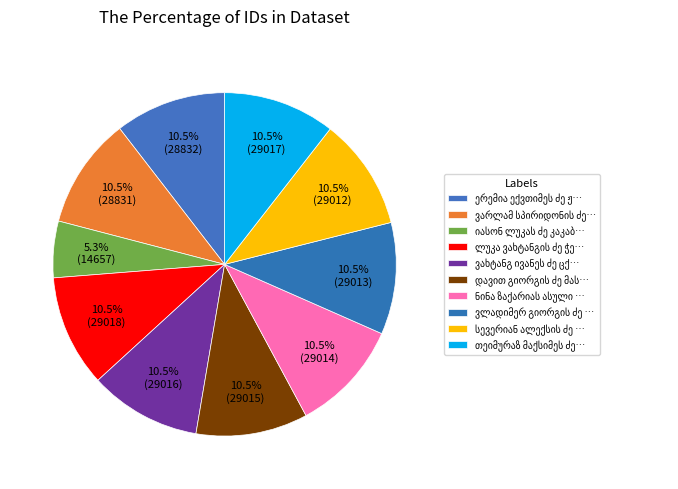

How many slices are in this pie chart?

10